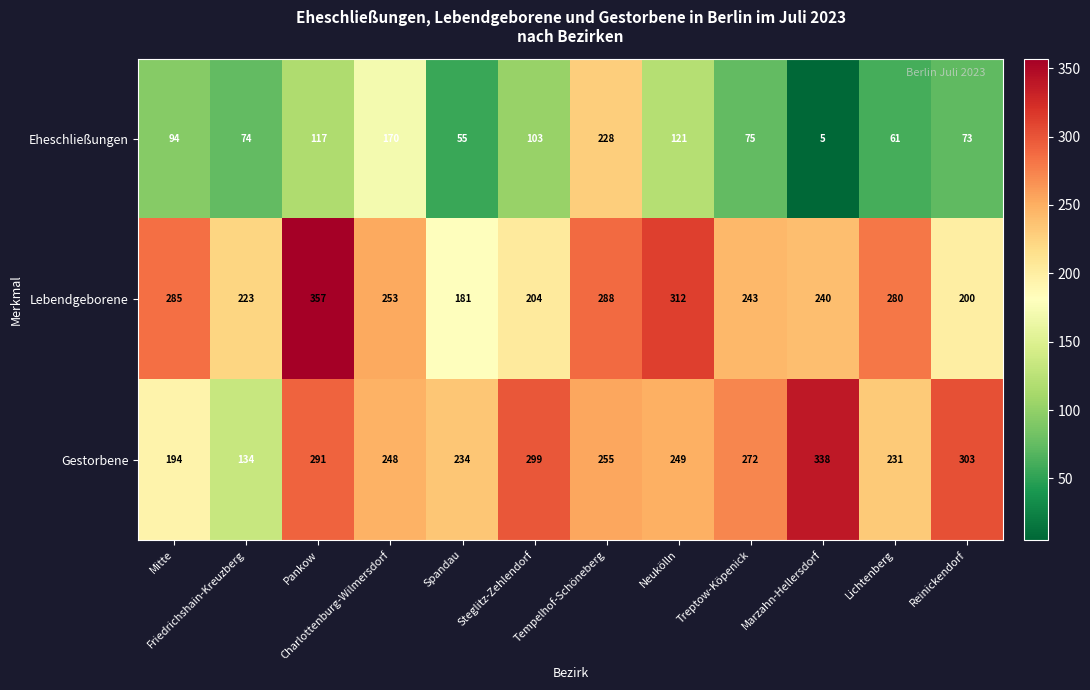

At how many categories does at least one series exceed 271?

9